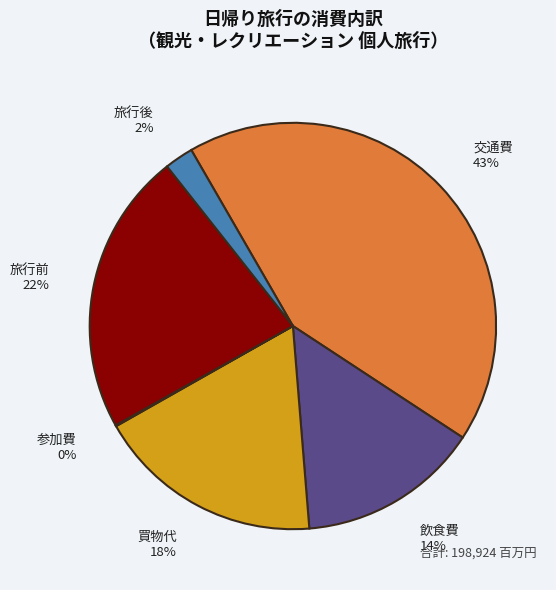

Combined, do 買物代 and 旅行後 account for over 50%?

No